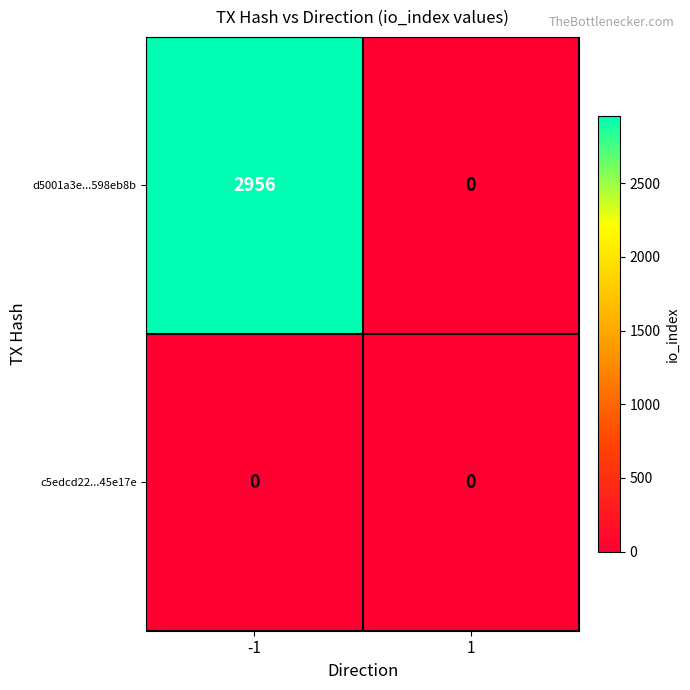

True or false: c5edcd22...45e17e has a value of 0 at -1.

True